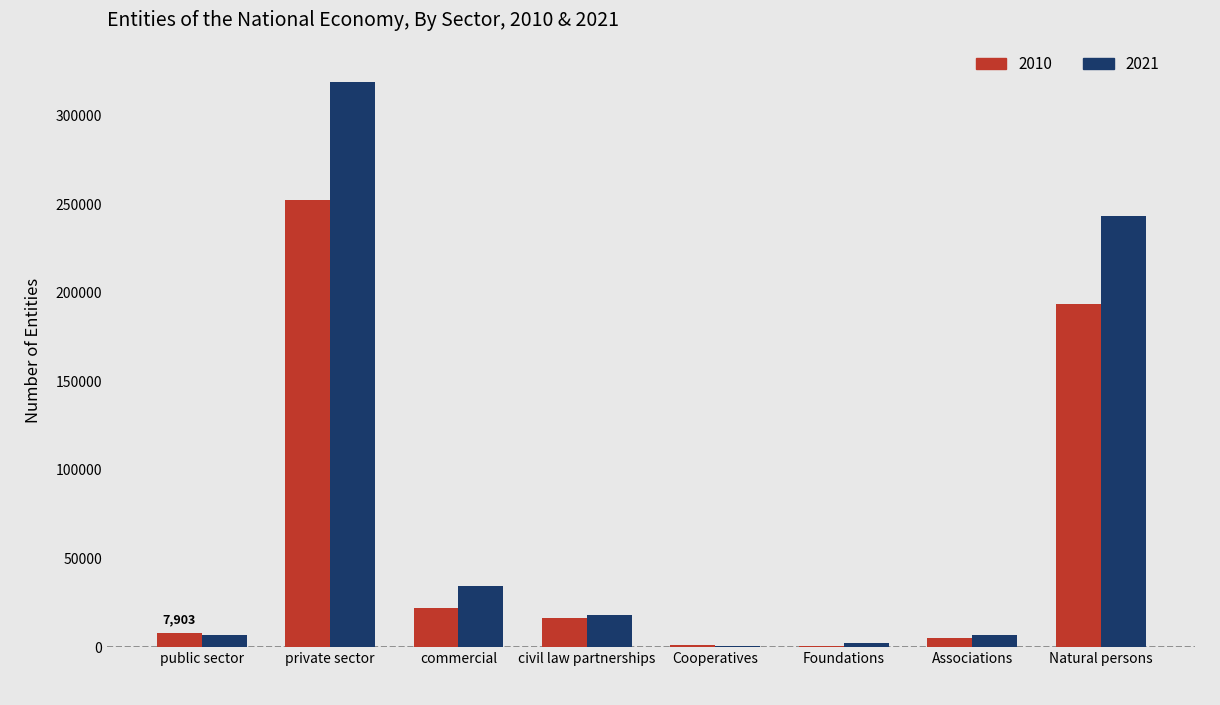

The value of 2021 at Natural persons is 243540. True or false?

True